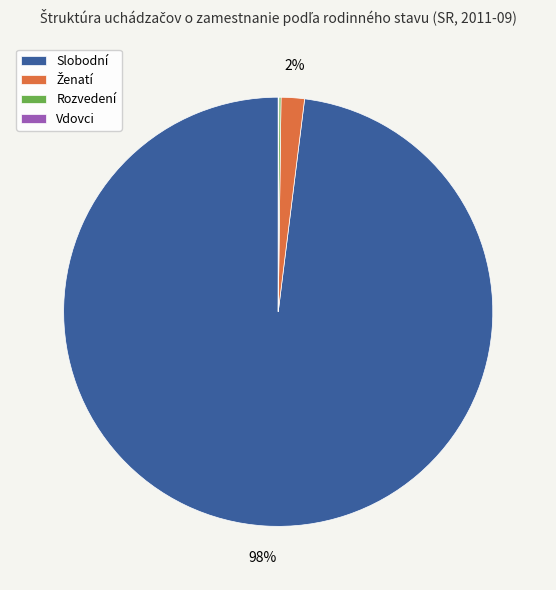

To the nearest percent, what is the difference between the largest and smallest slice percentages?

98%